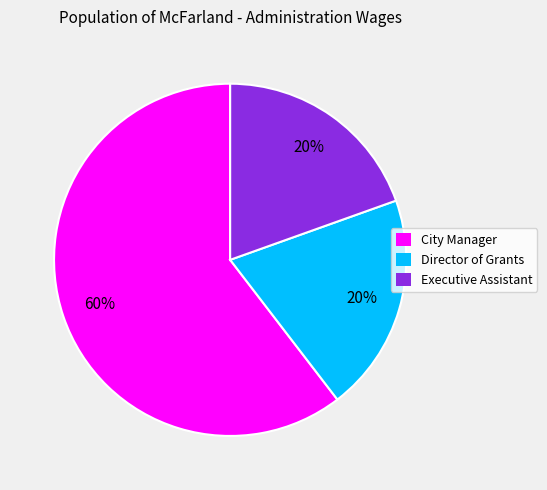

Combined, do City Manager and Executive Assistant account for over 50%?

Yes